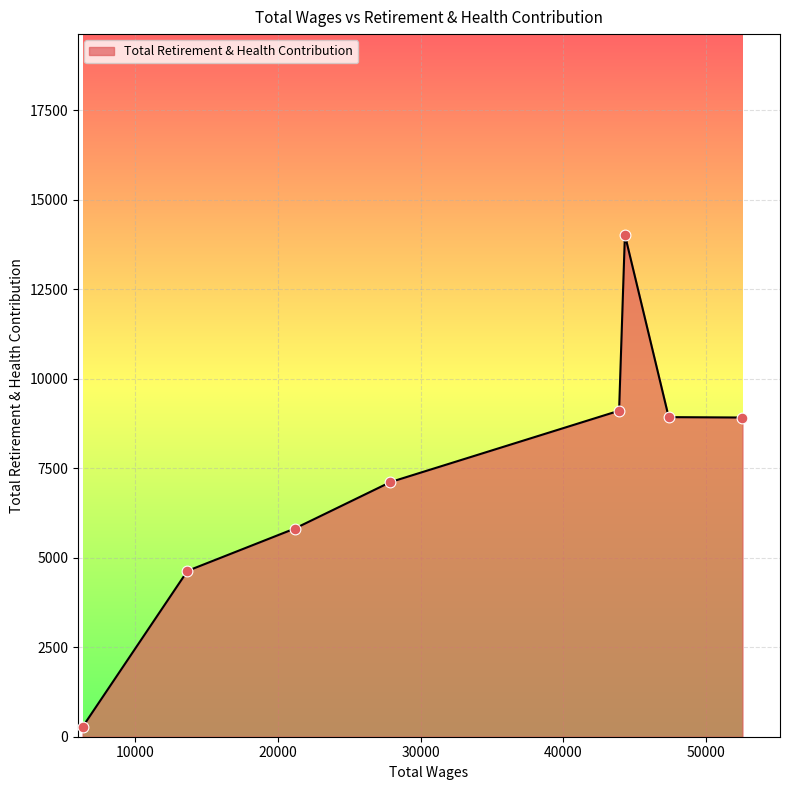

True or false: the data has more than 2 interior local peaks.

False